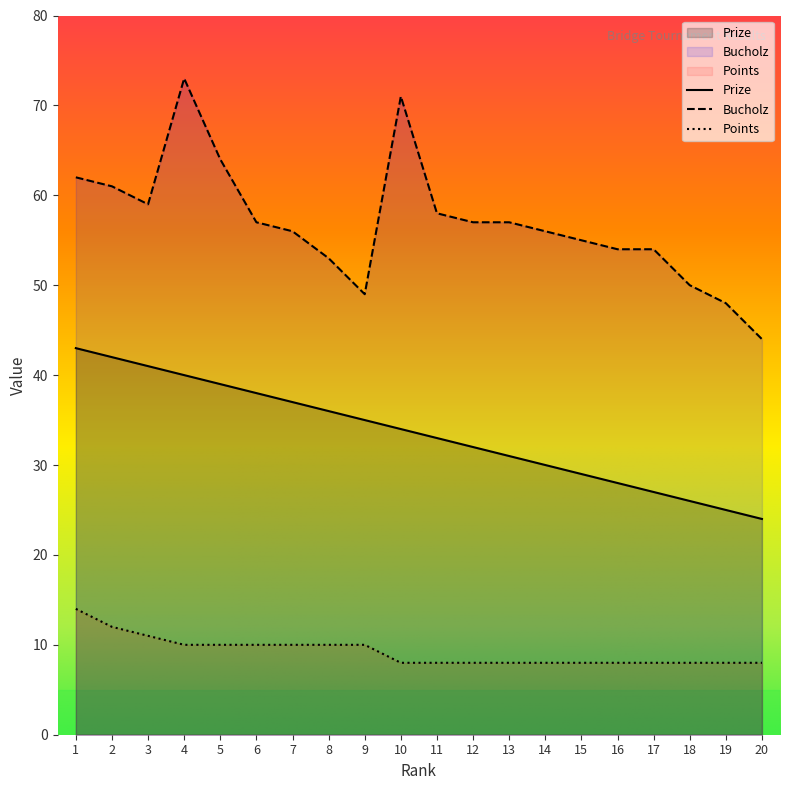

Rank the series by their maximum value, from lowest to highest.

Points, Prize, Bucholz